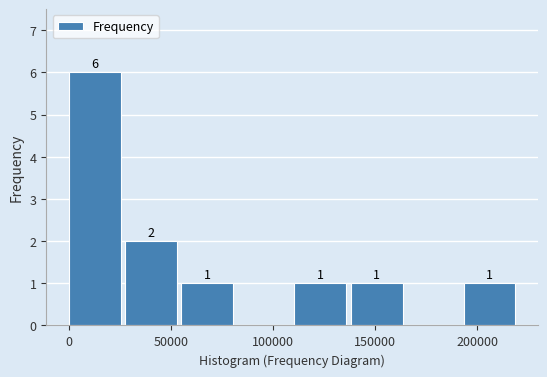

Which range on the x-axis has the tallest bar?

0 to 30000